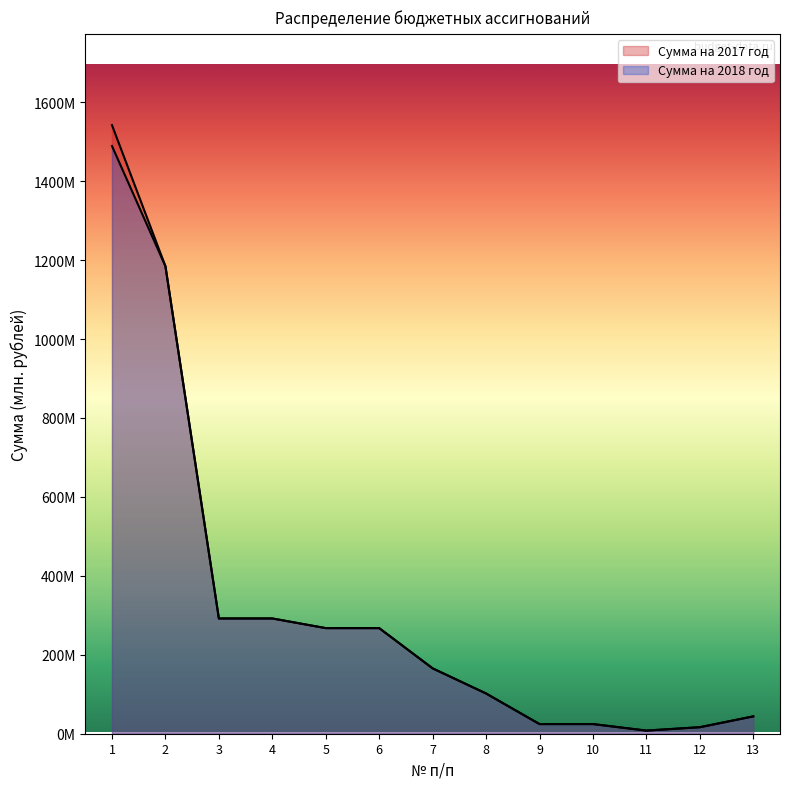

True or false: Сумма на 2017 год and Сумма на 2018 год intersect in this chart.

False